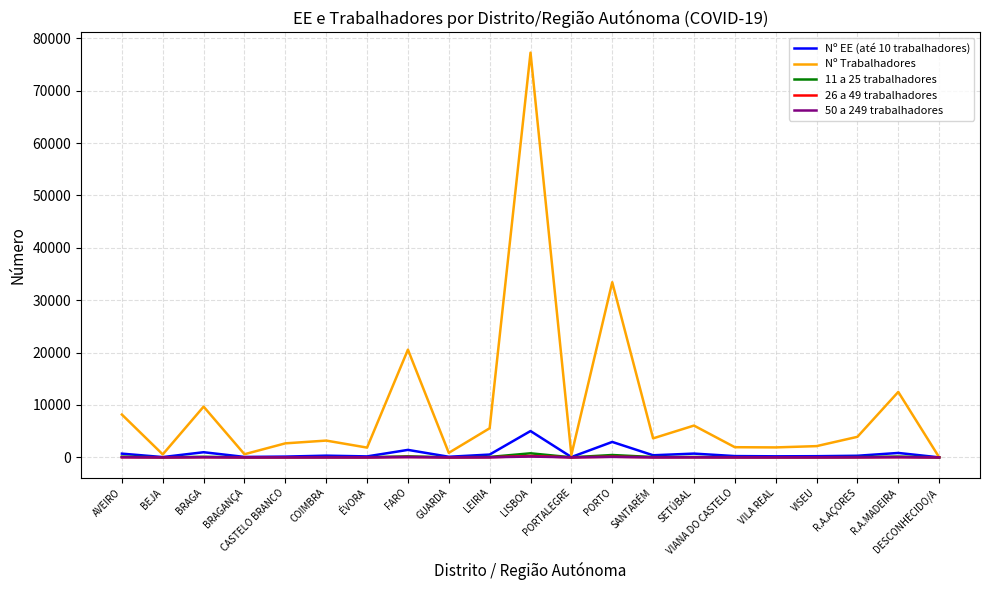

What is the greatest value displayed?

77258